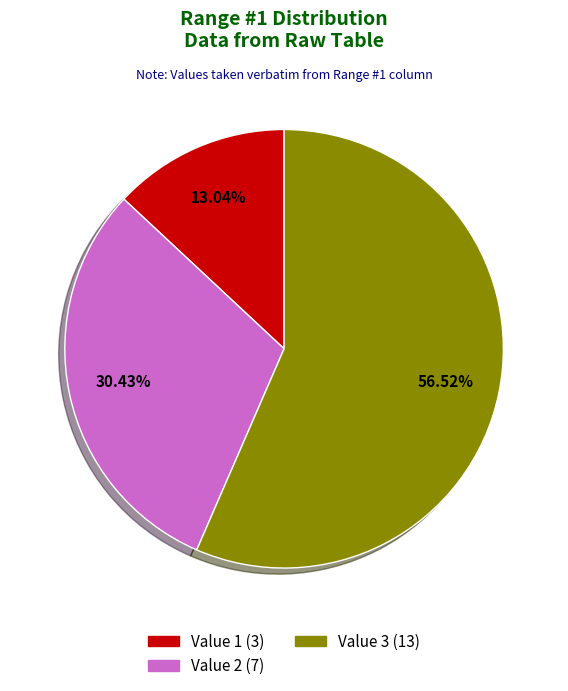

To the nearest percent, what percentage of the pie is Value 2?

30%